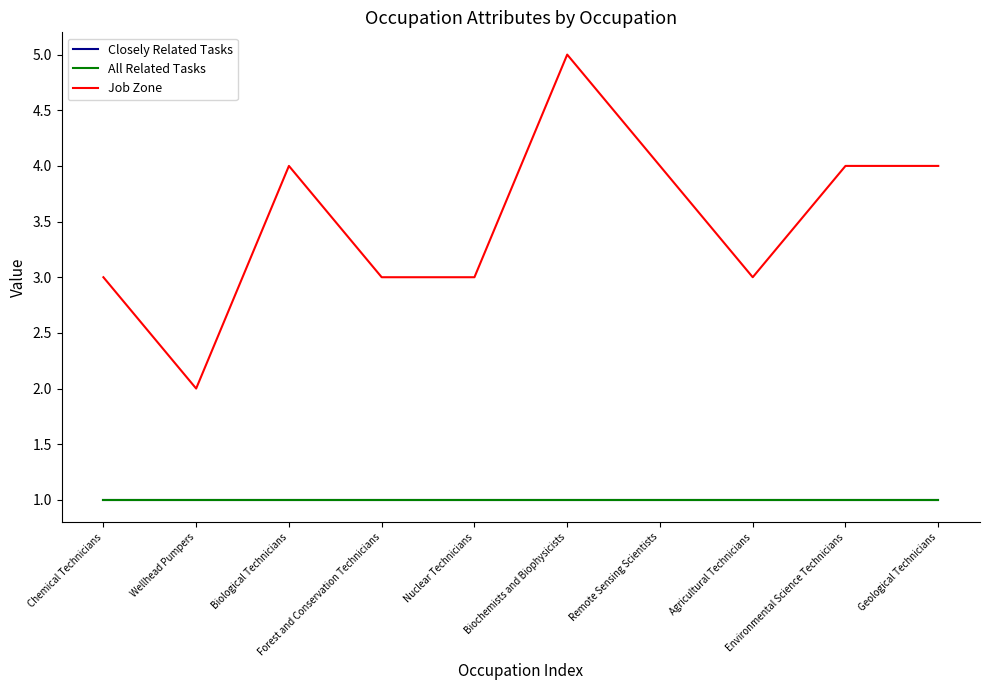

List the labels in order of Job Zone value, largest first.

Biochemists and Biophysicists, Biological Technicians, Remote Sensing Scientists, Environmental Science Technicians, Geological Technicians, Chemical Technicians, Forest and Conservation Technicians, Nuclear Technicians, Agricultural Technicians, Wellhead Pumpers